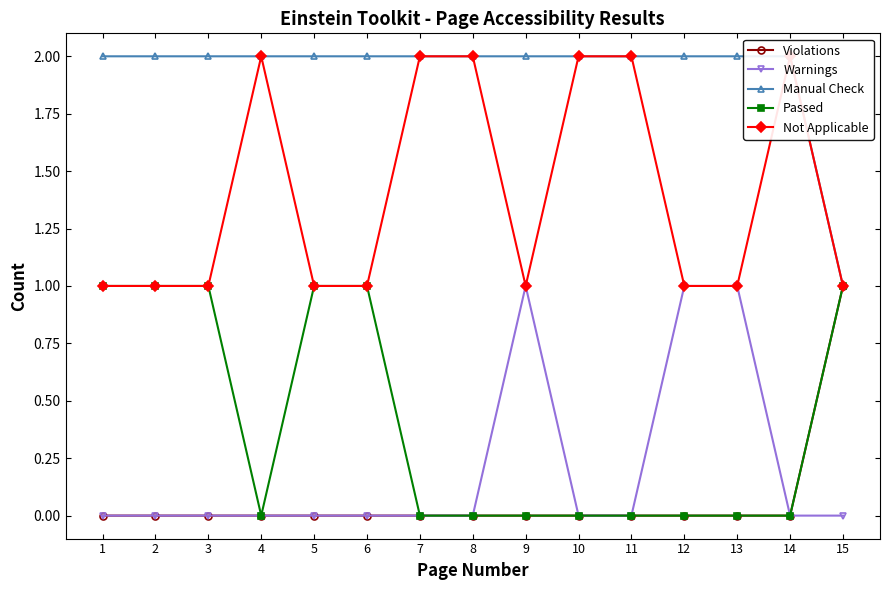

Count the number of data series in this chart.

5